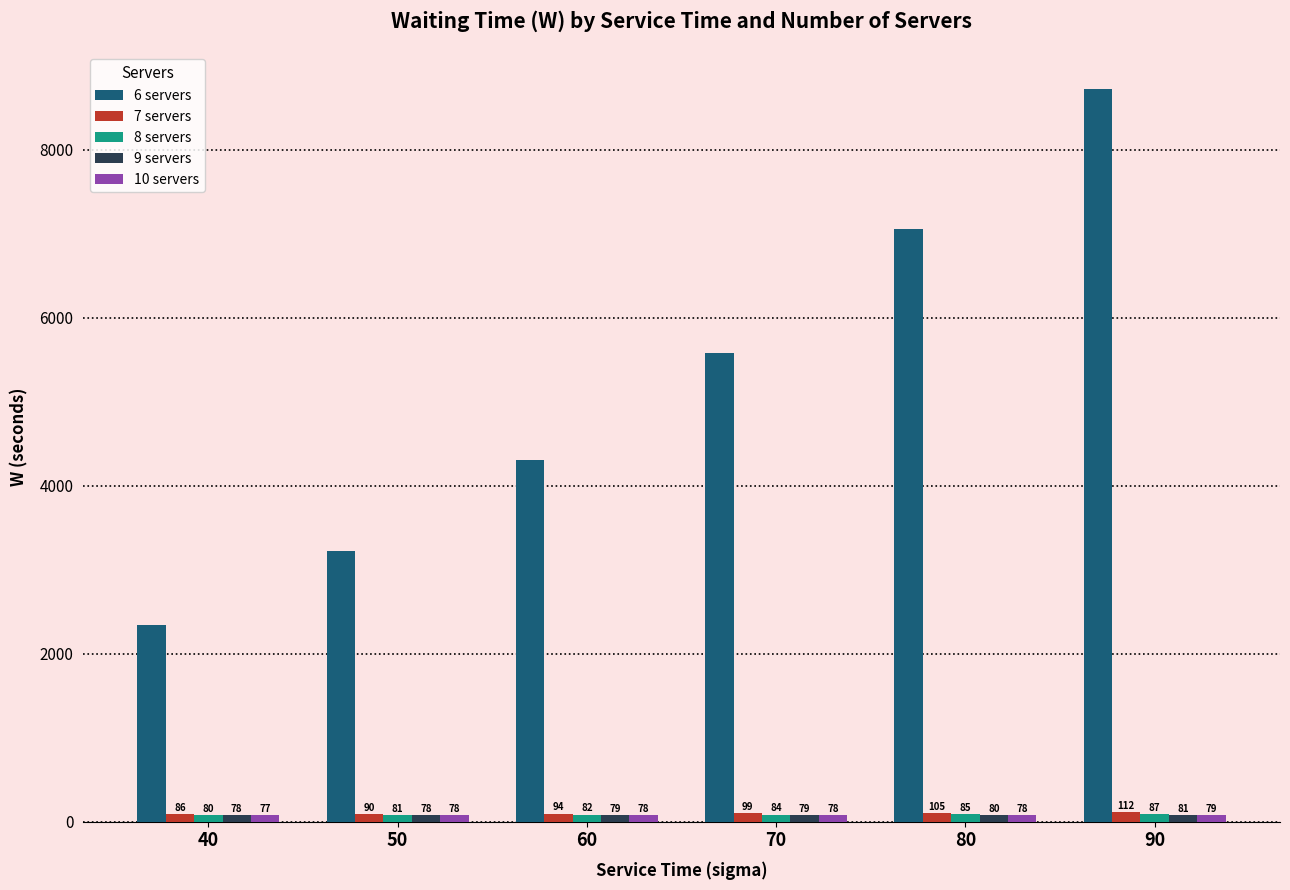

The 7 servers series shows 99.2 at 70. True or false?

True